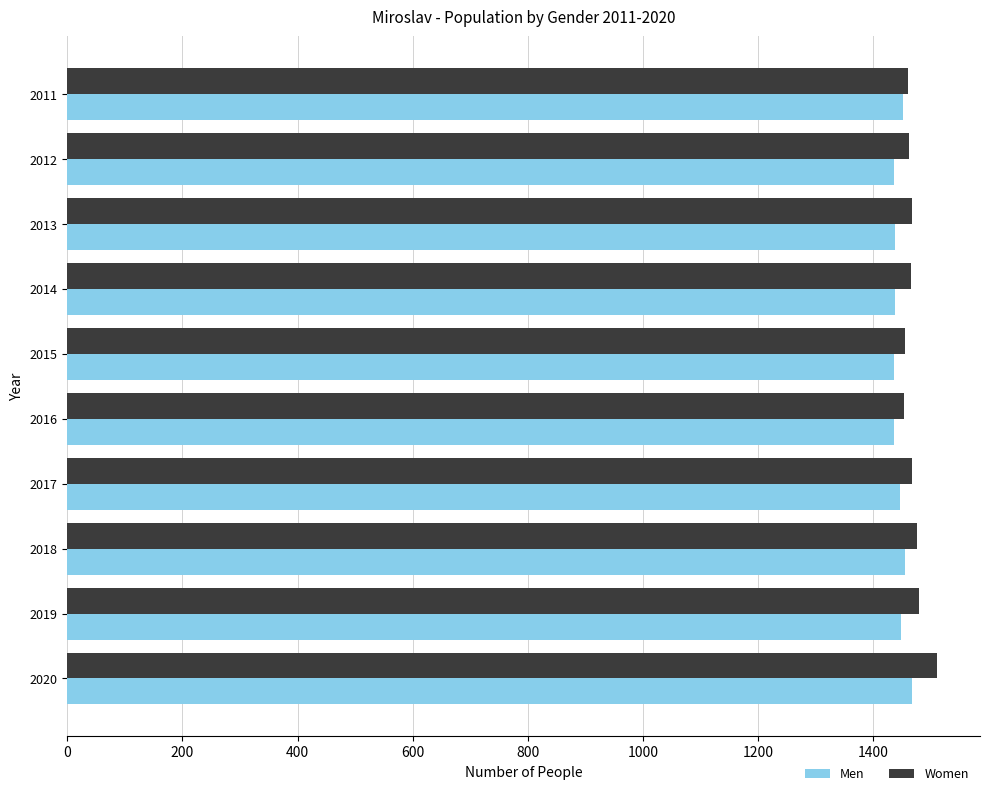

Which series has the largest total across all categories?

Women